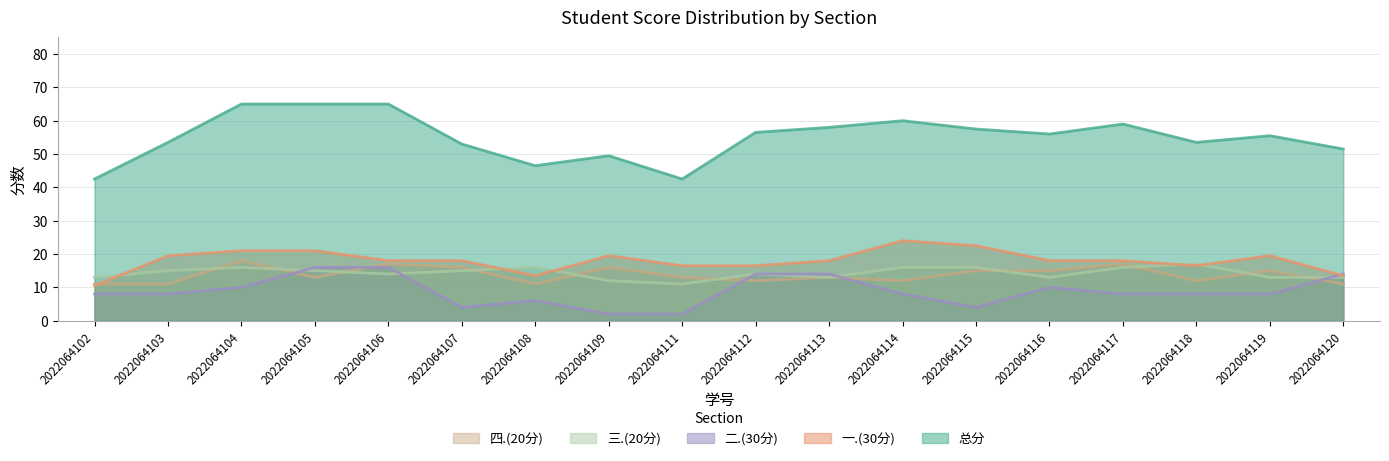

At which label is 四.(20分) closest to 14?

2022064105